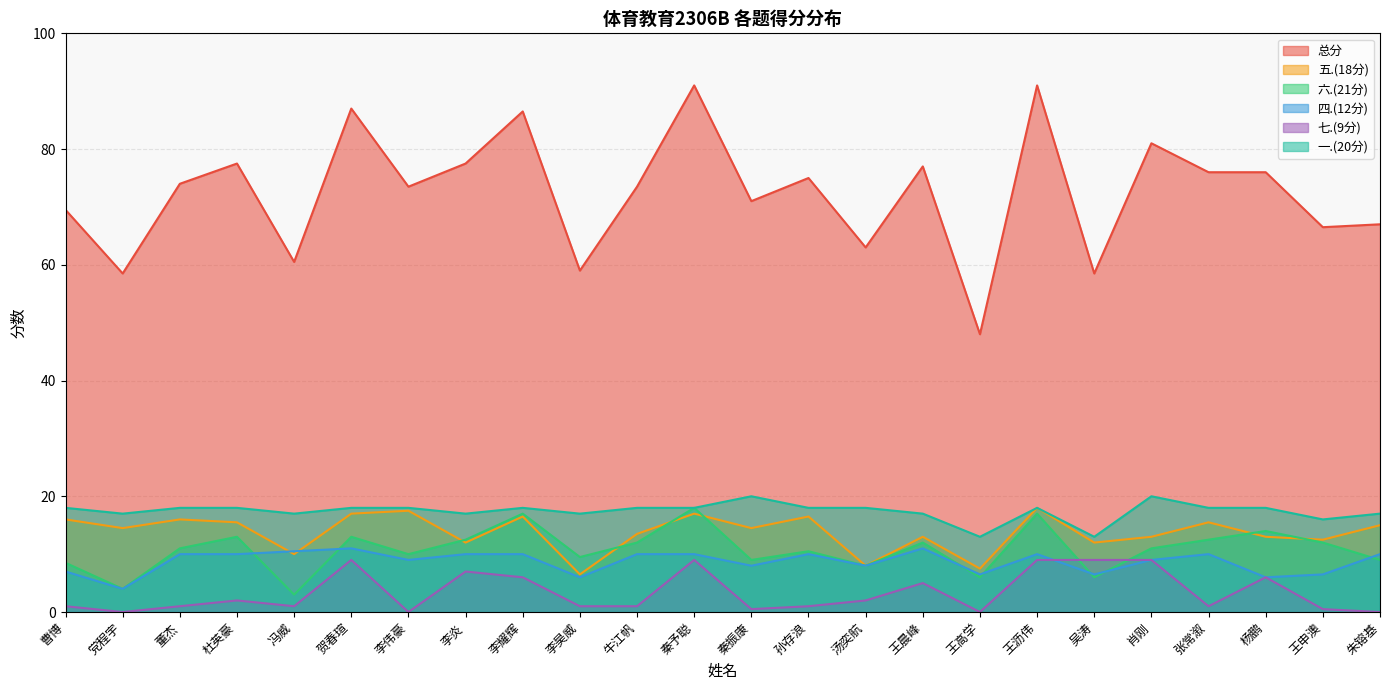

What is the difference between the maximum and minimum values in the 一.(20分) series?

7.0